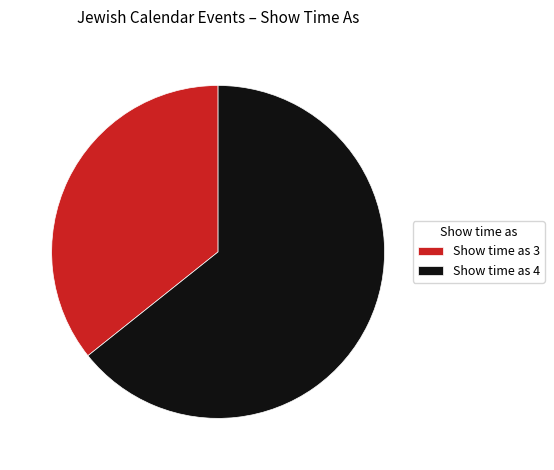

Is there any slice that represents more than half of the pie?

Yes